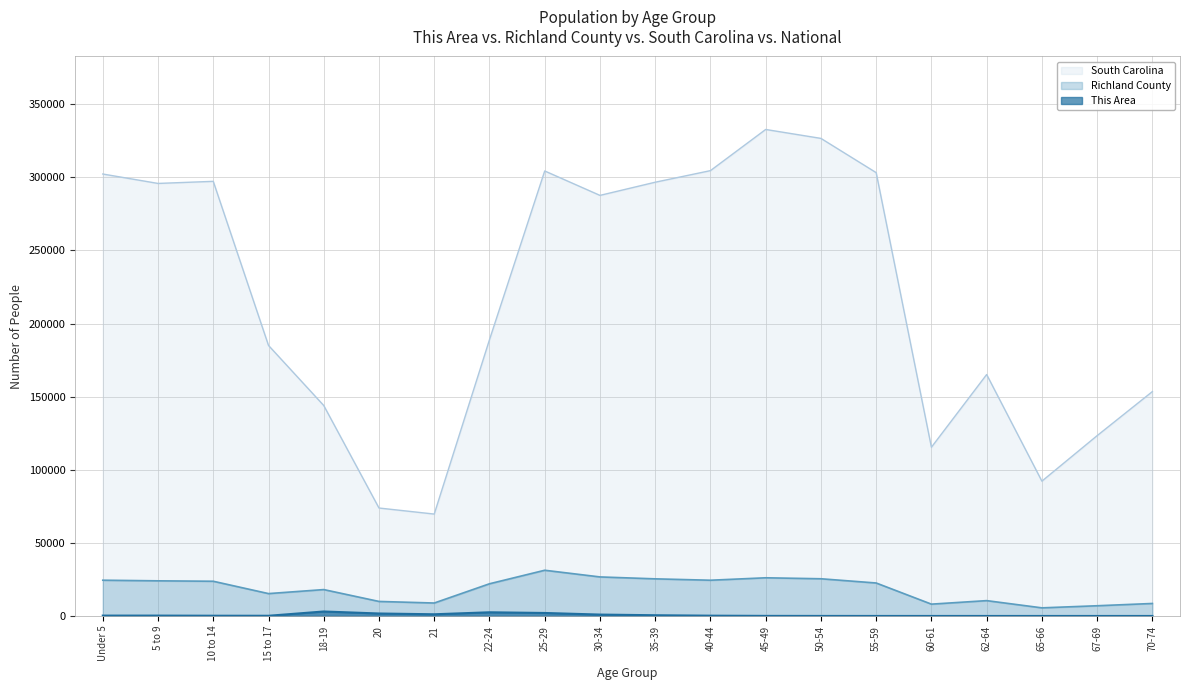

What value does the Richland County series have at 10 to 14, to the nearest 10?

23750